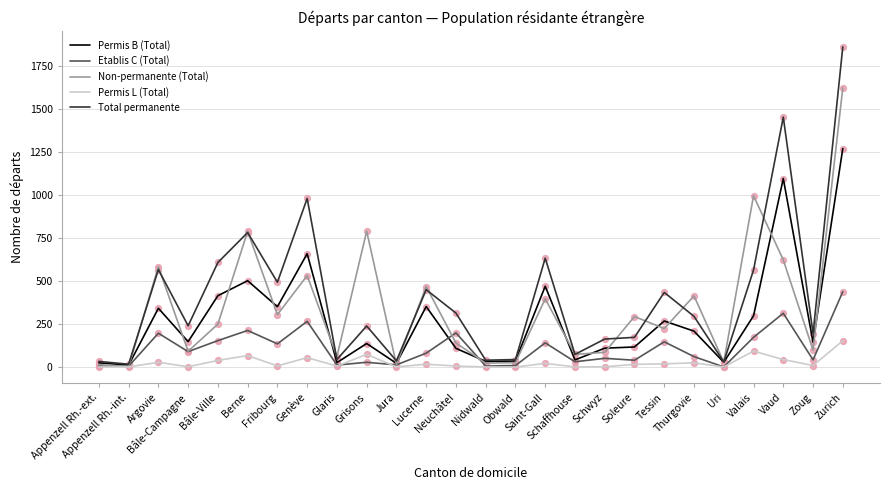

List the series in order of their overall mean, highest first.

Total permanente, Non-permanente (Total), Permis B (Total), Etablis C (Total), Permis L (Total)